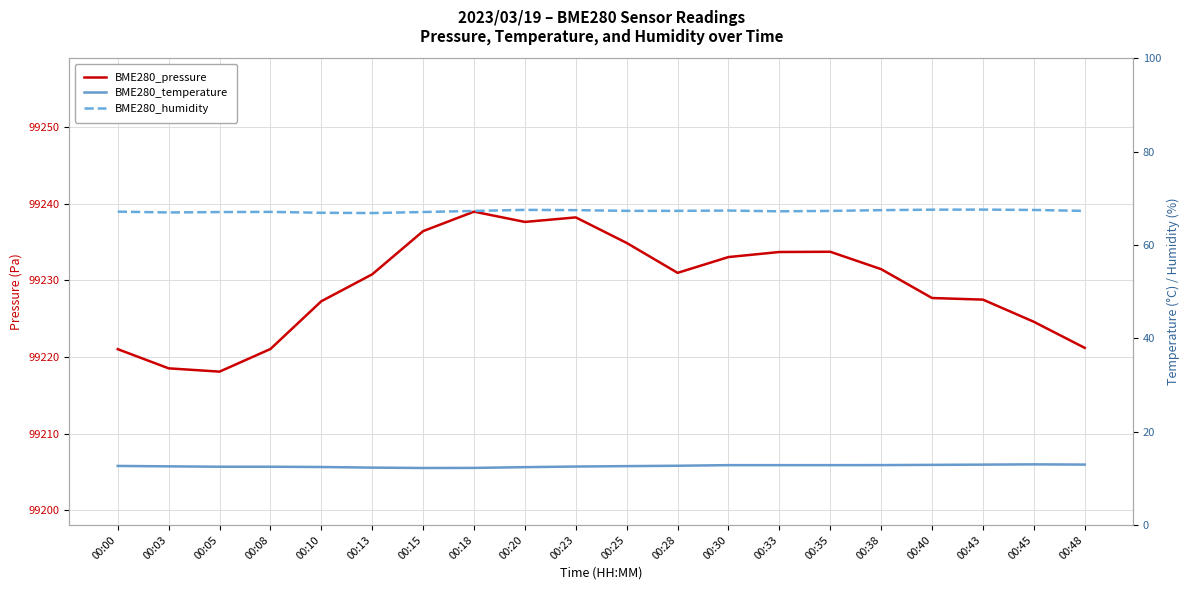

List the labels in order of BME280_humidity value, smallest first.

00:13, 00:10, 00:03, 00:05, 00:15, 00:08, 00:00, 00:33, 00:18, 00:35, 00:48, 00:25, 00:28, 00:30, 00:23, 00:38, 00:45, 00:20, 00:40, 00:43